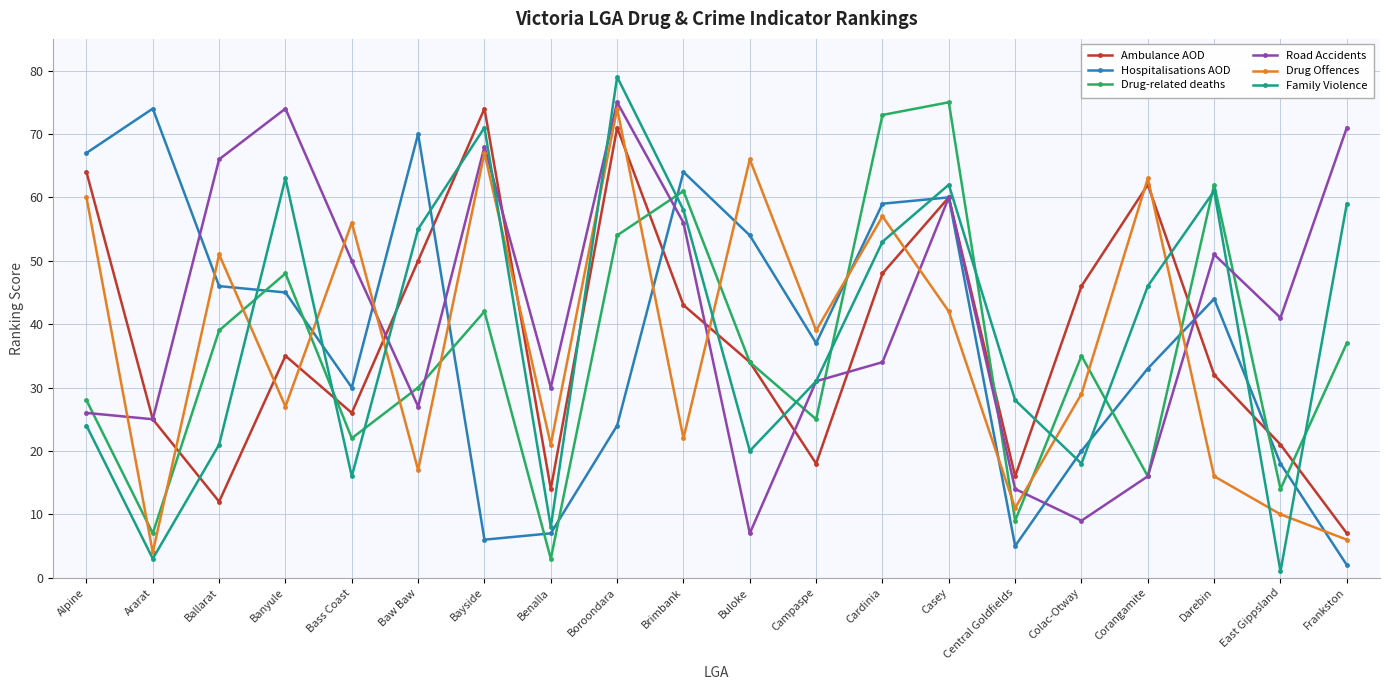

What is the value of the Hospitalisations AOD point at the 10th from the left?

64